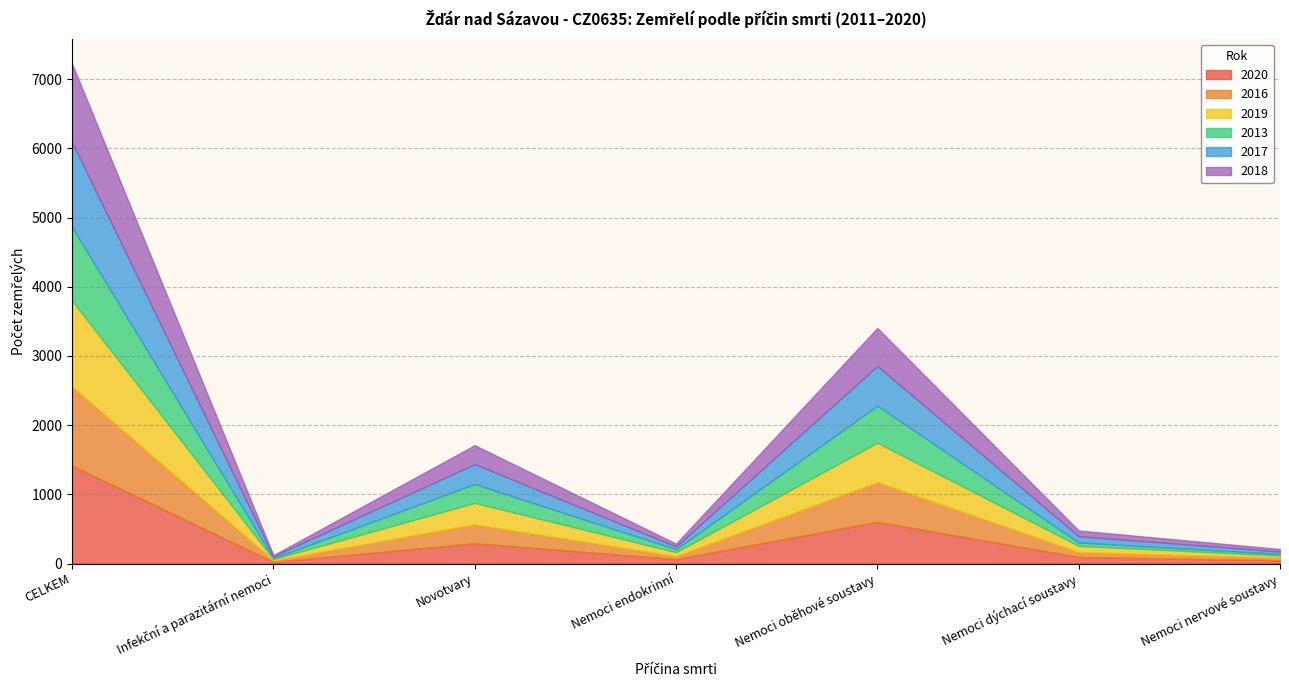

What position from the right is Nemoci oběhové soustavy?

3